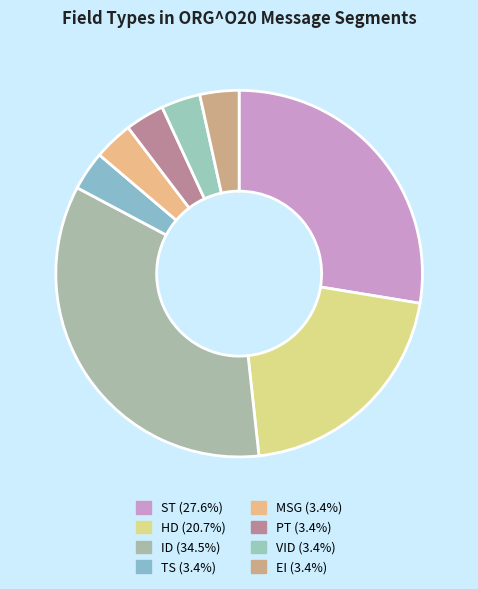

Between HD and TS, which is larger?

HD